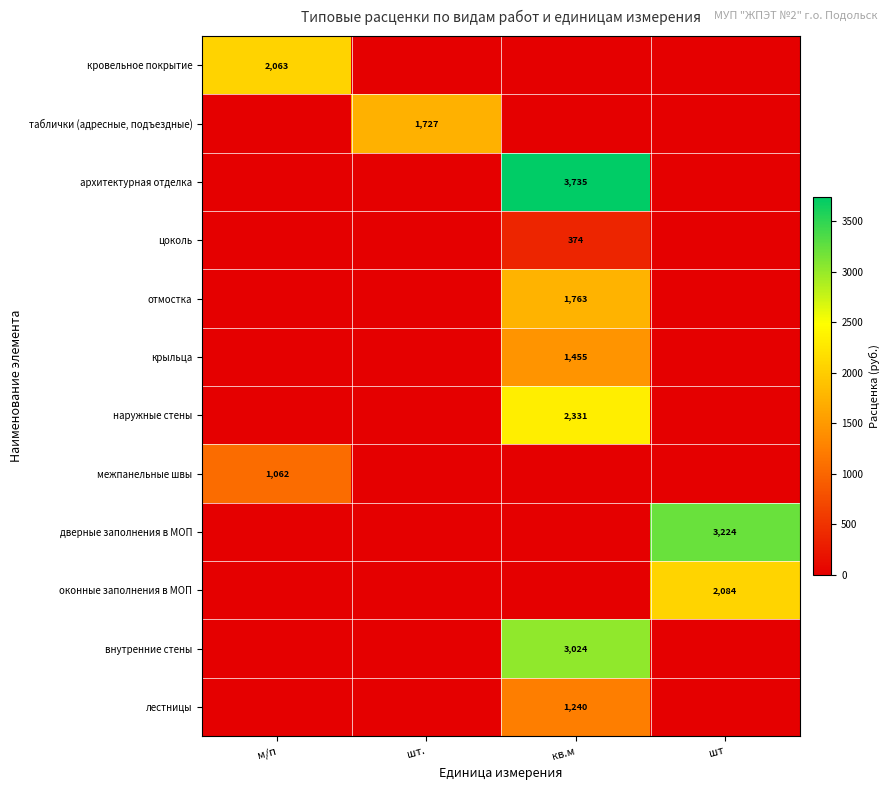

The архитектурная отделка series shows 2402 at кв.м. True or false?

False